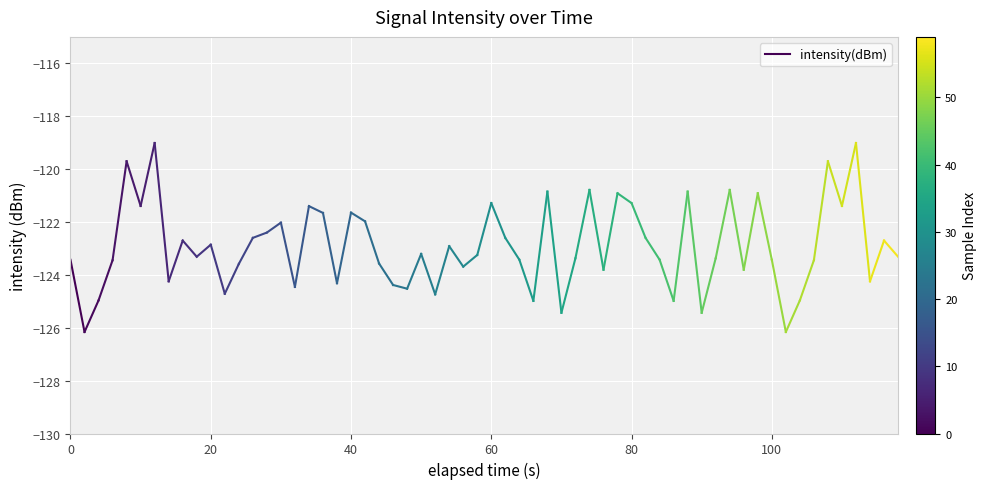

What value does the data have at 0?

-123.4